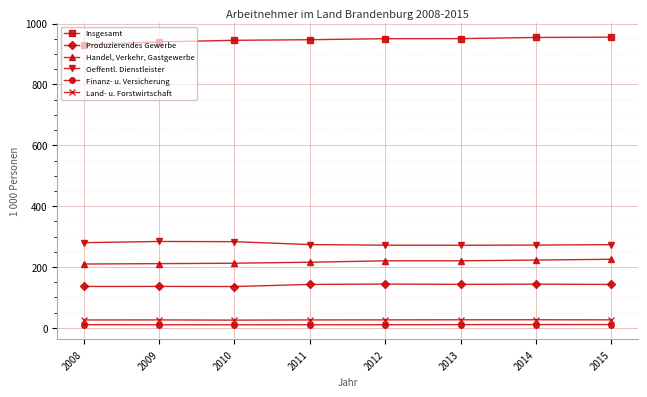

What is the lowest value of the Handel, Verkehr, Gastgewerbe series?

210.0